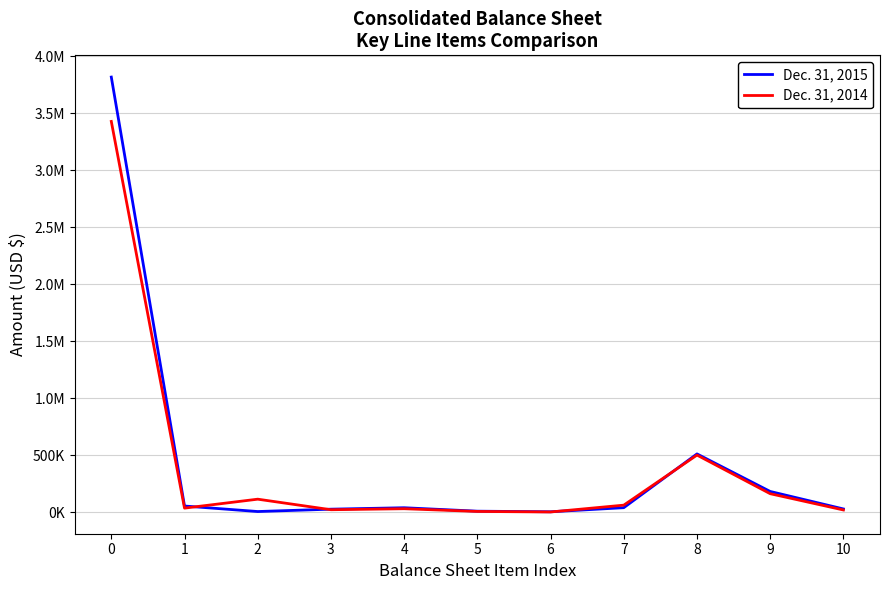

What are all the series names shown in the legend?

Dec. 31, 2015, Dec. 31, 2014